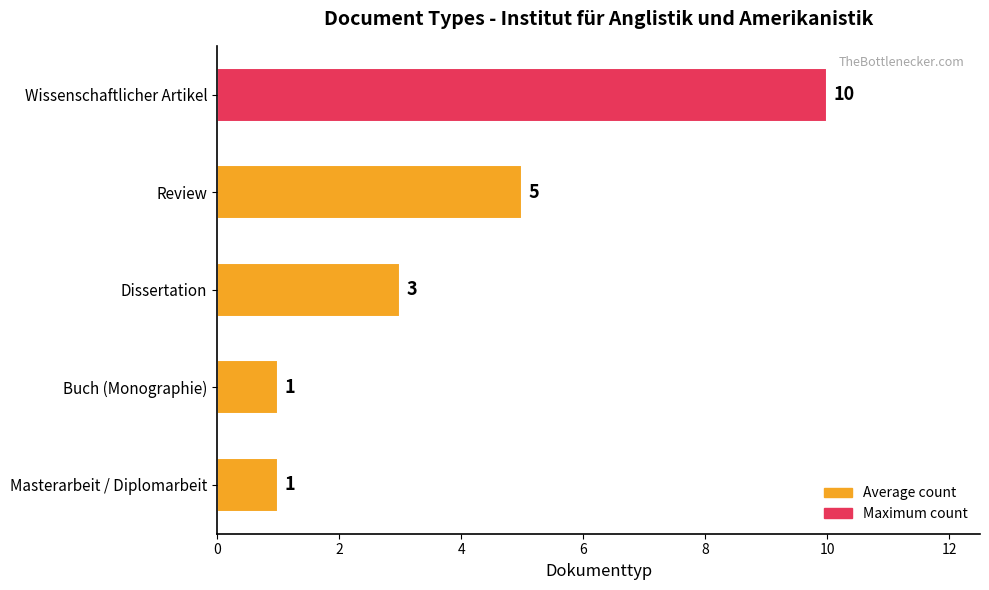

How many bars are there in total?

5